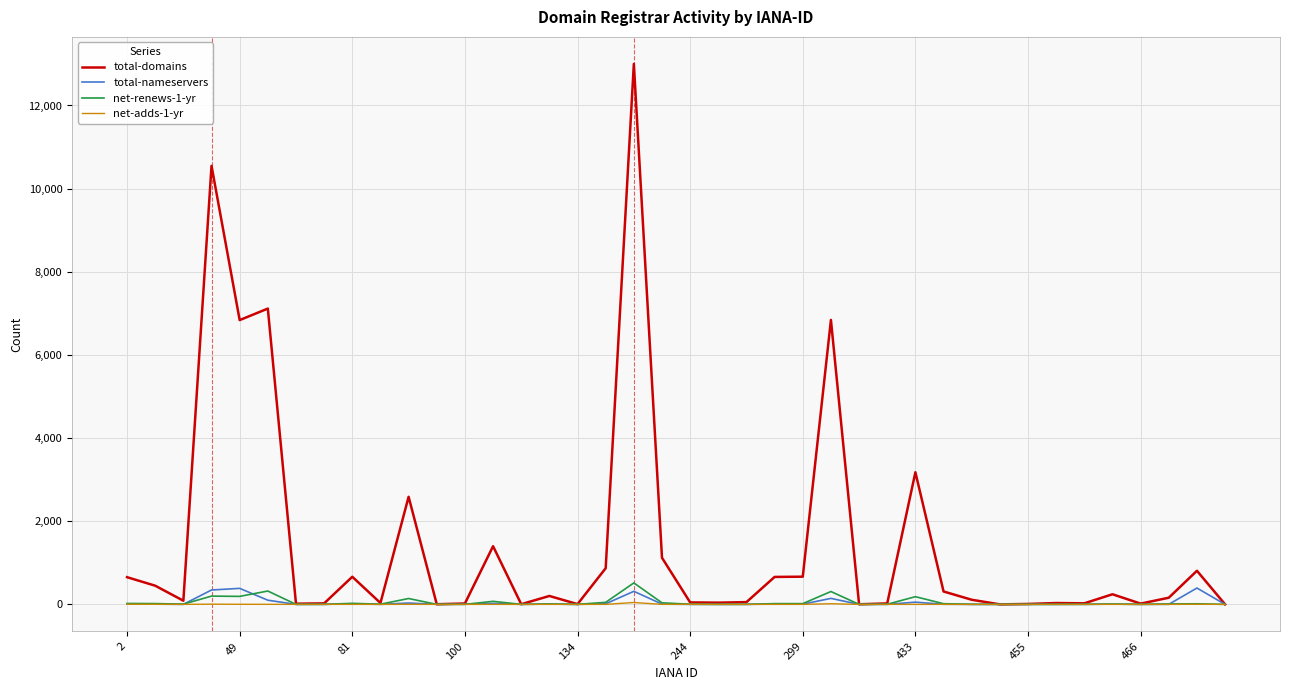

Which series has the widest spread of values?

total-domains